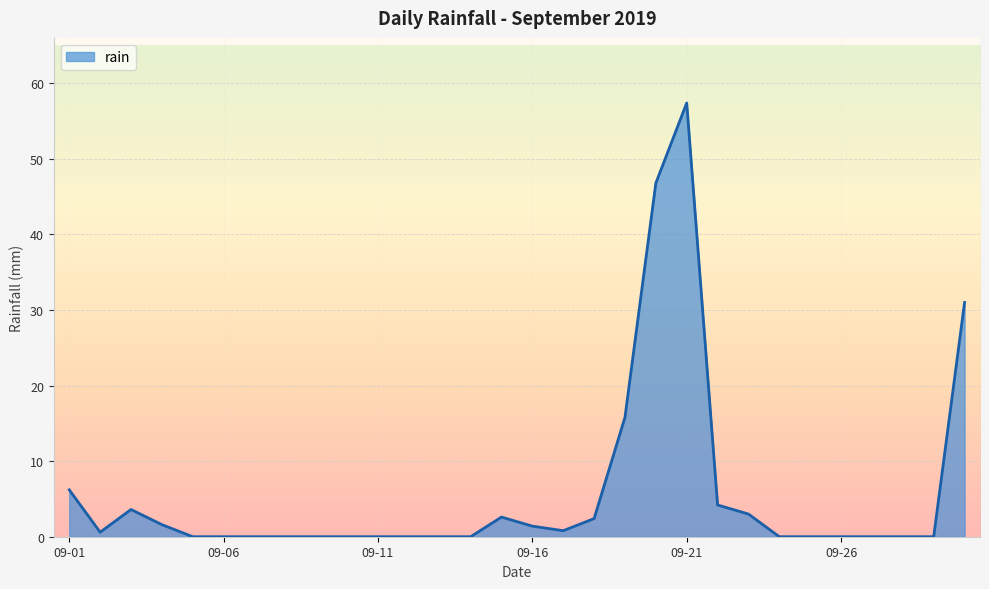

How many lines are shown in the chart?

1